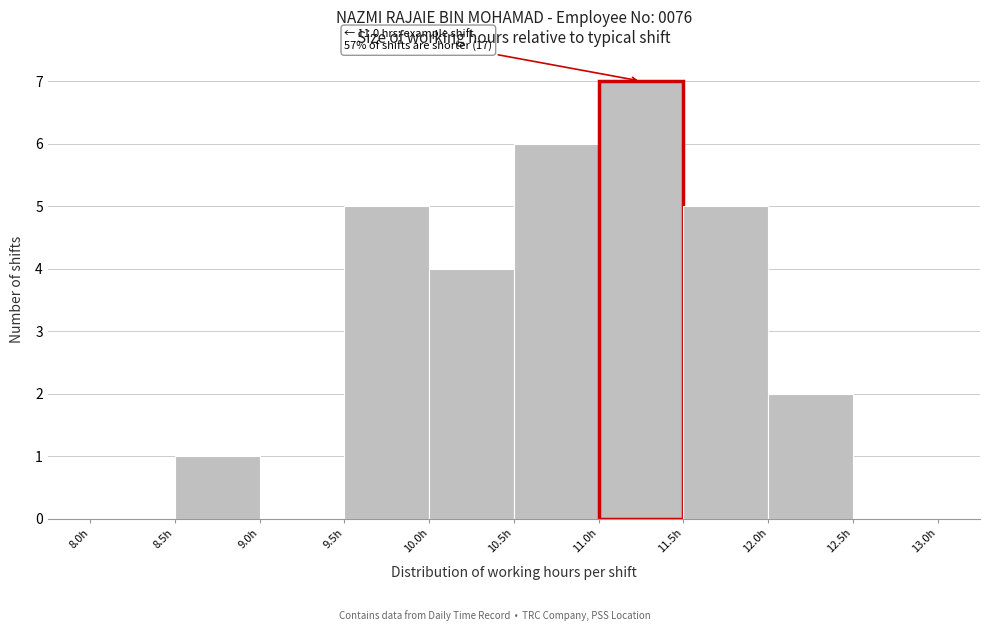

Which range on the x-axis has the tallest bar?

11.0 to 11.5